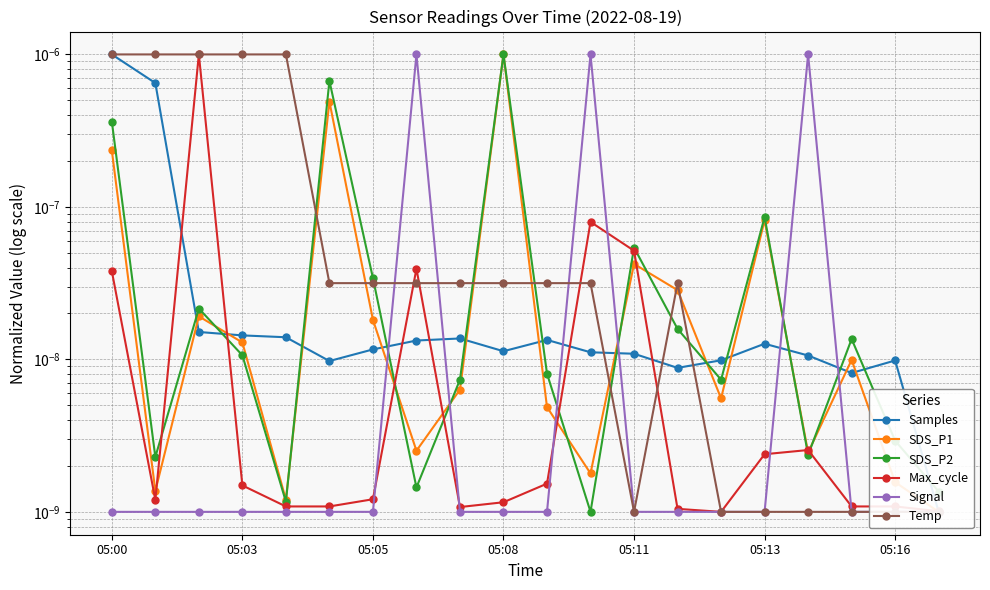

Which has a higher value, 05:08 or 17?

05:08